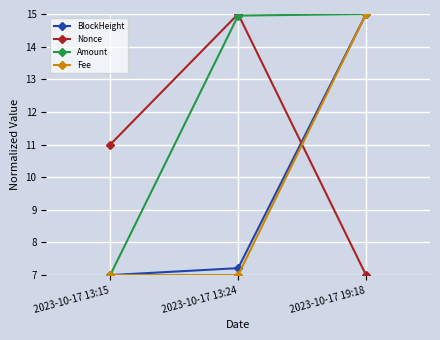

What is the label of the 3rd point from the left?

2023-10-17 19:18